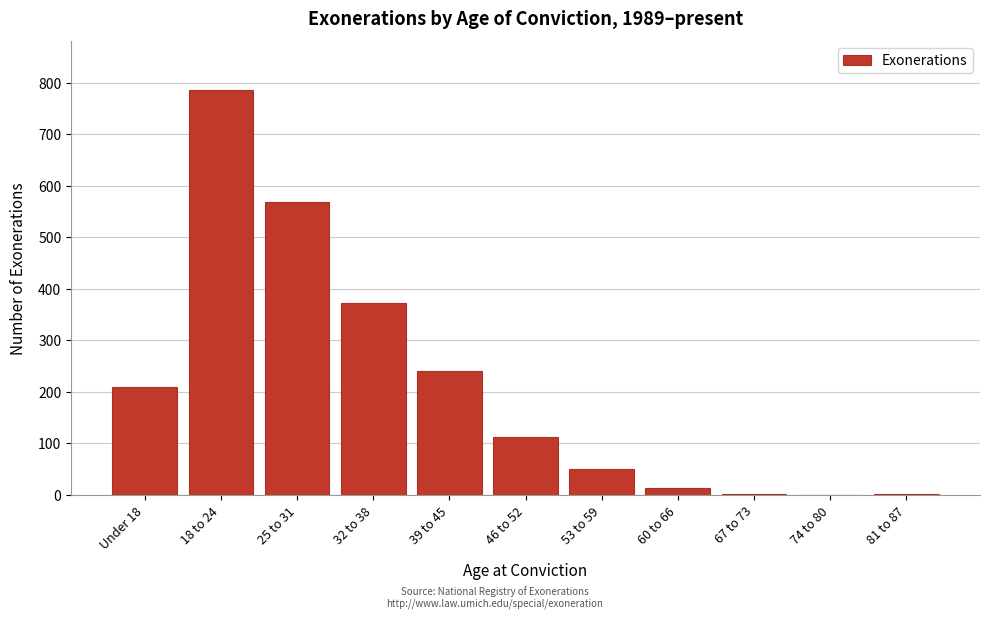

At which label is the value closest to 393?

32 to 38